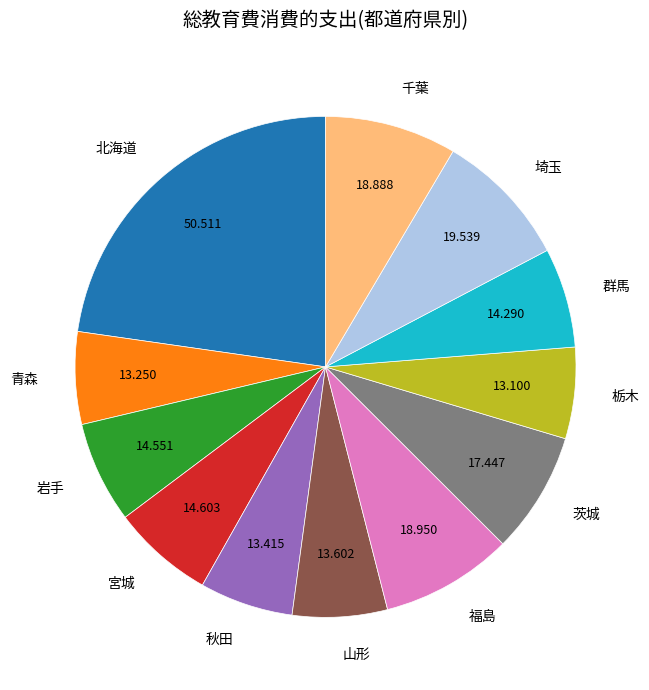

Combined, do 栃木 and 千葉 account for over 50%?

No